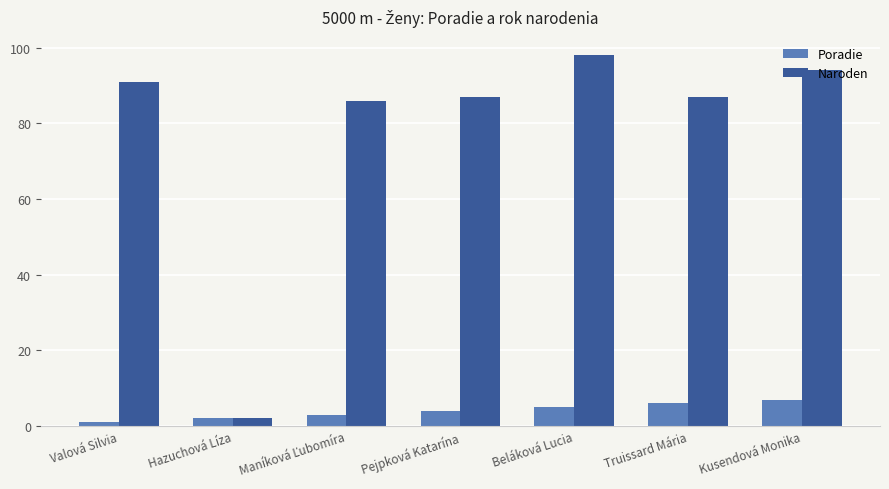

Count the number of data series in this chart.

2